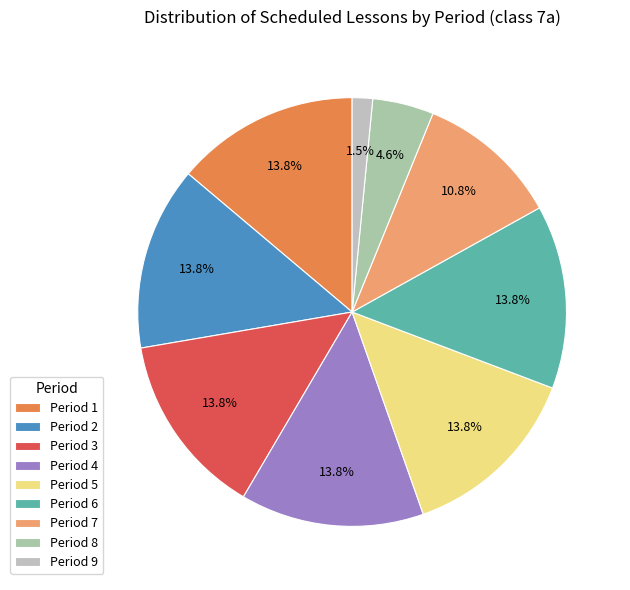

Count the number of slices in the pie.

9